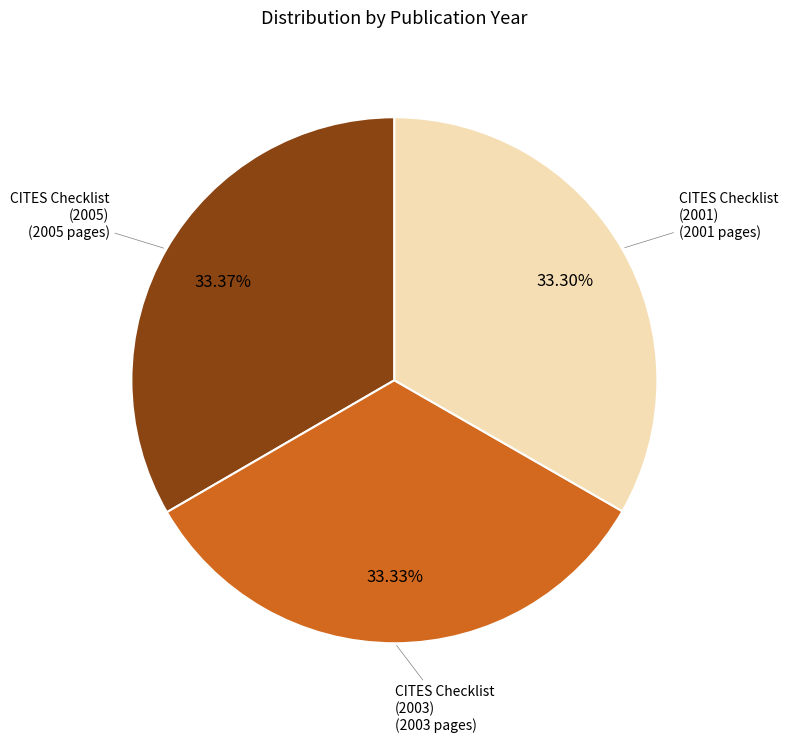

Is there any slice that represents more than half of the pie?

No